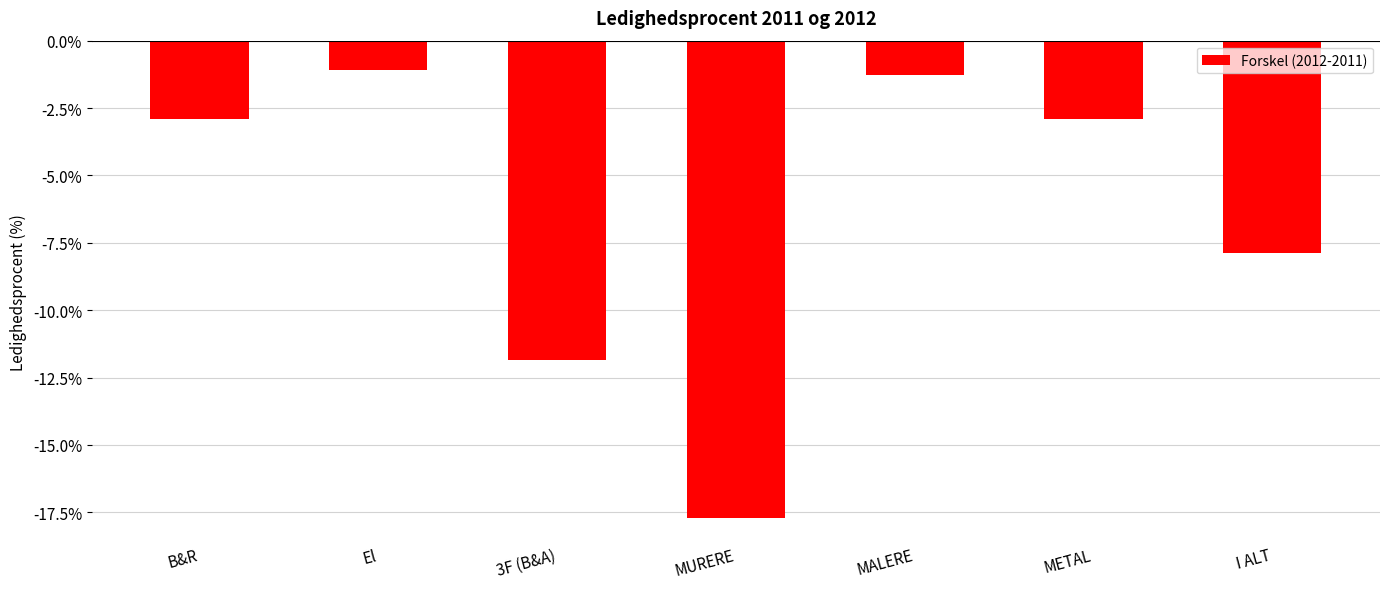

How many data points does each series have?

7